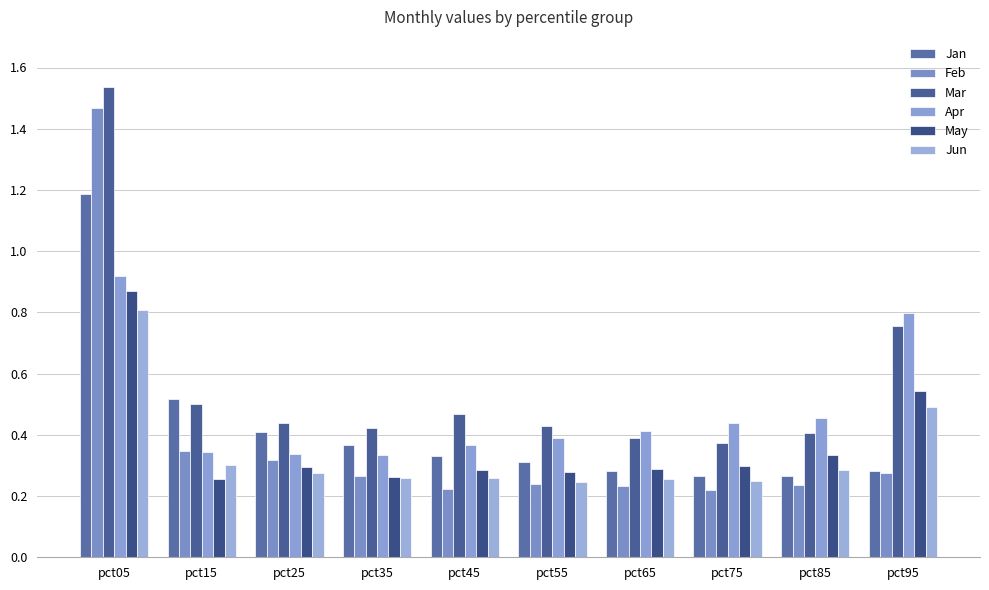

How many bars are there in total?

60